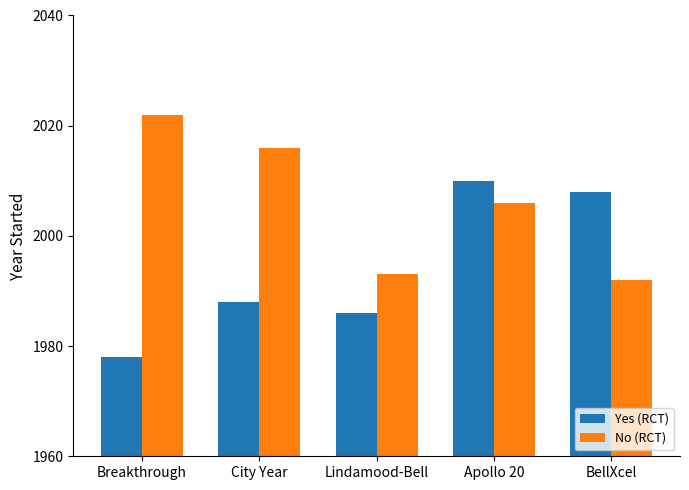

What is the difference between the Yes (RCT) values at Lindamood-Bell and BellXcel?

22